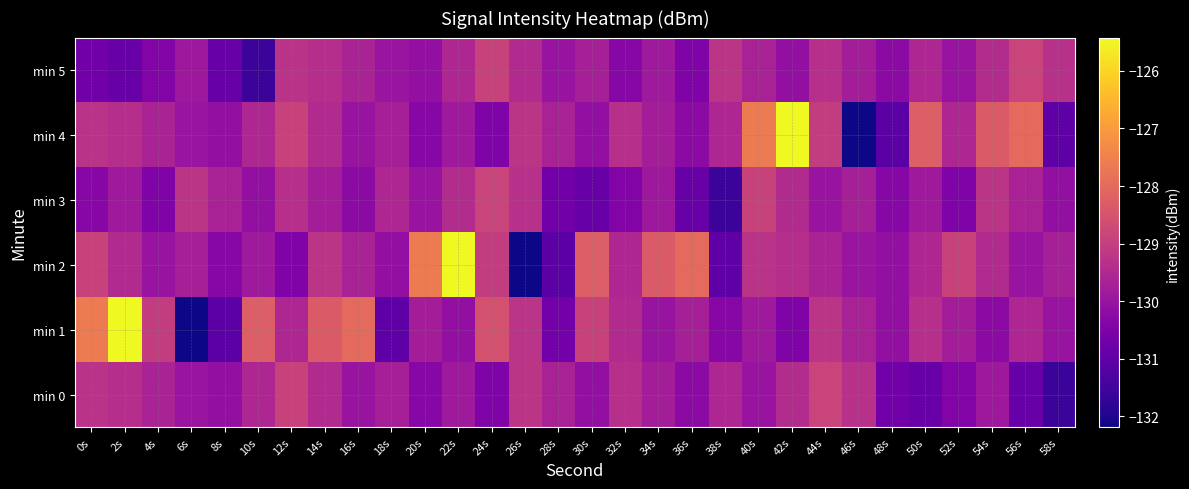

Which category has the highest value across all series?

2s